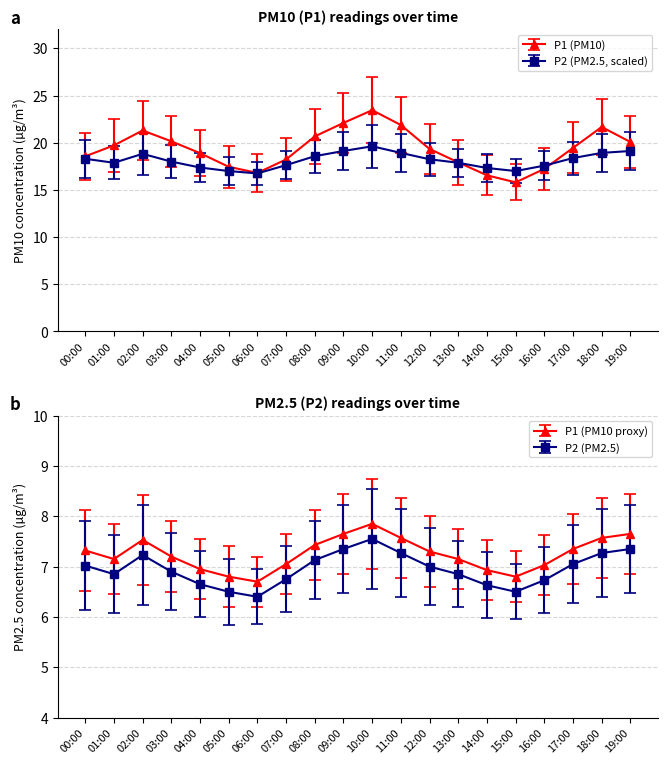

At which label does P2 first exceed 18?

00:00